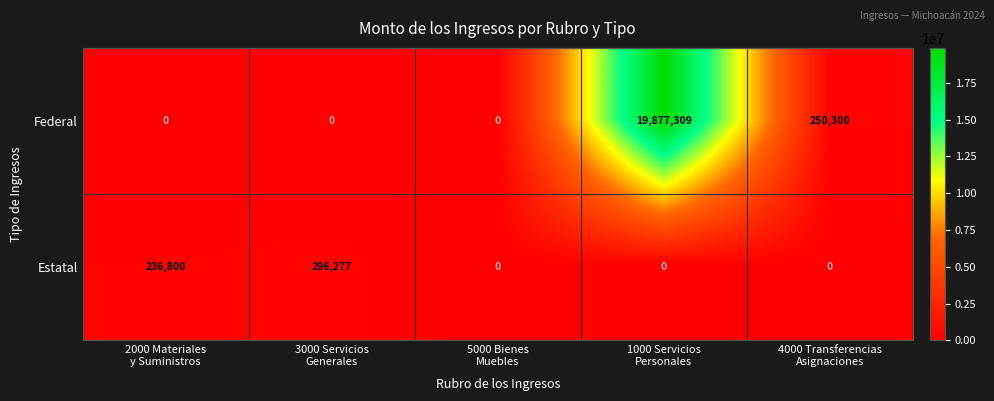

Which series has the largest total across all categories?

Federal